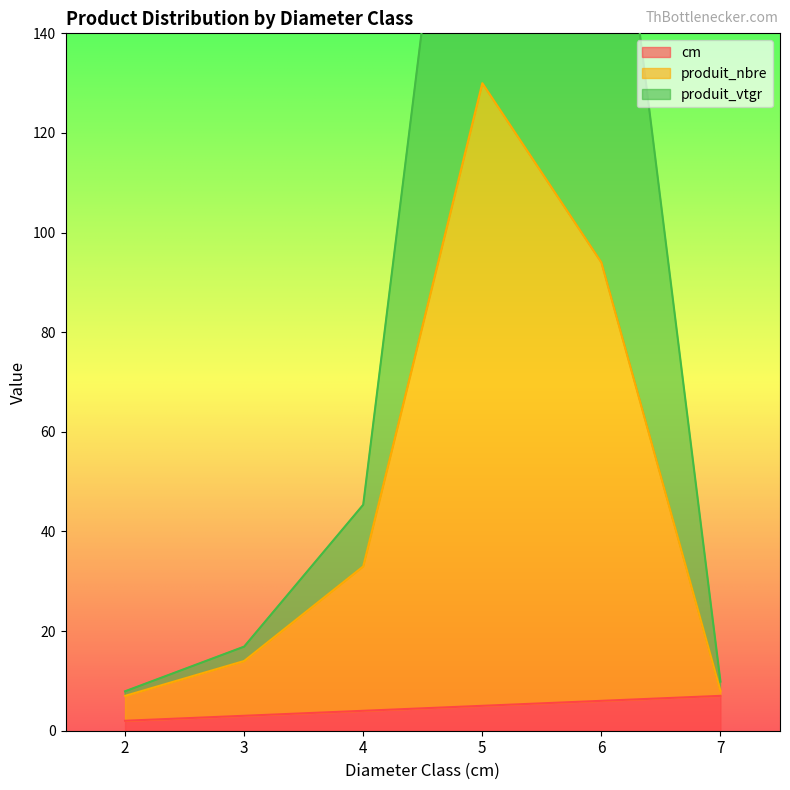

List the series in order of their peak value, lowest first.

cm, produit_nbre, produit_vtgr